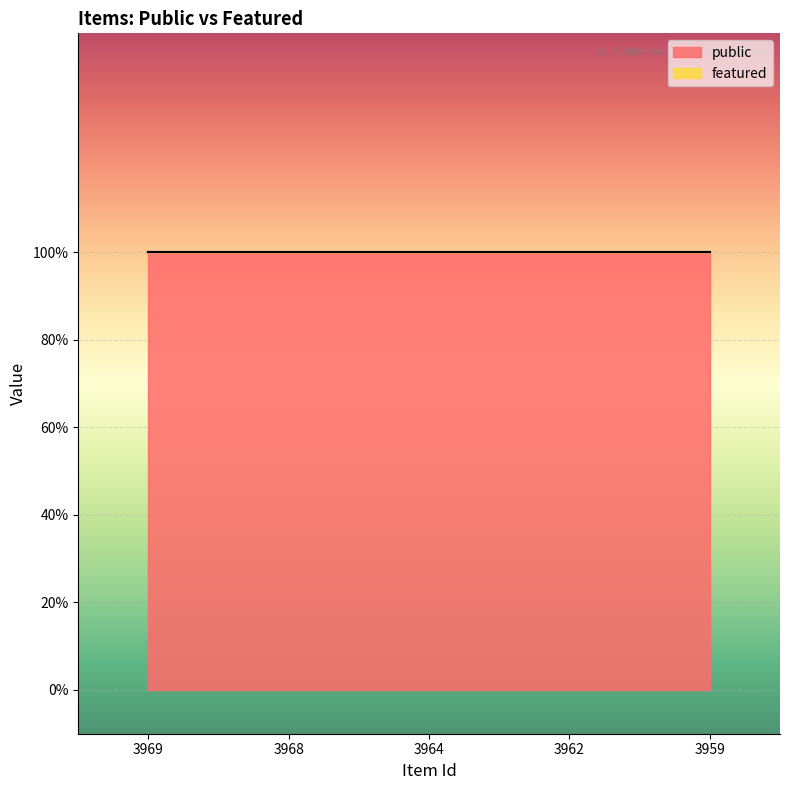

True or false: featured and public cross at least once.

False